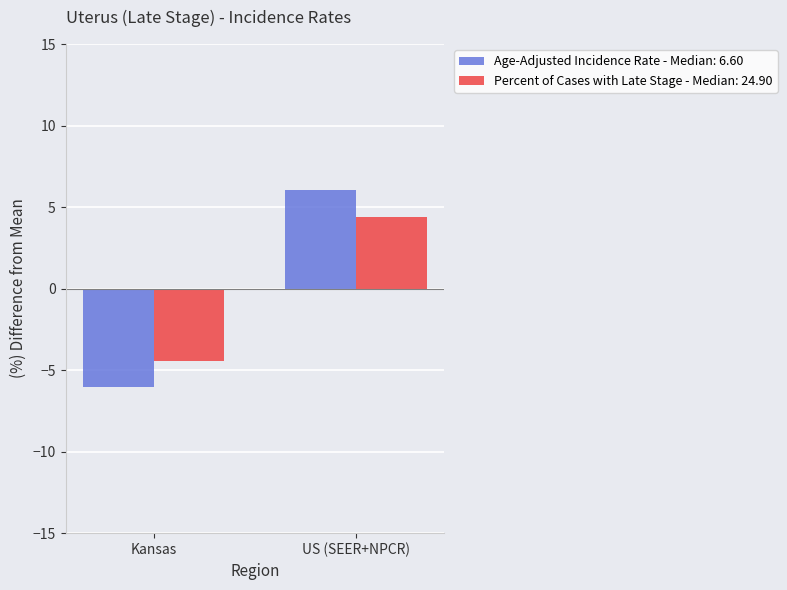

Rank the series by their maximum value, from highest to lowest.

Age-Adjusted Incidence Rate - Median: 6.60, Percent of Cases with Late Stage - Median: 24.90